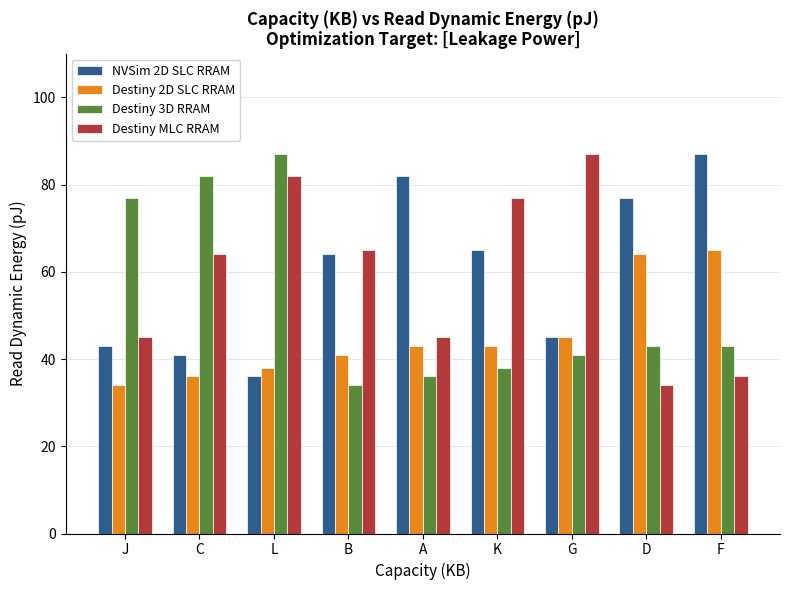

What is the lowest value of the Destiny 3D RRAM series?

34